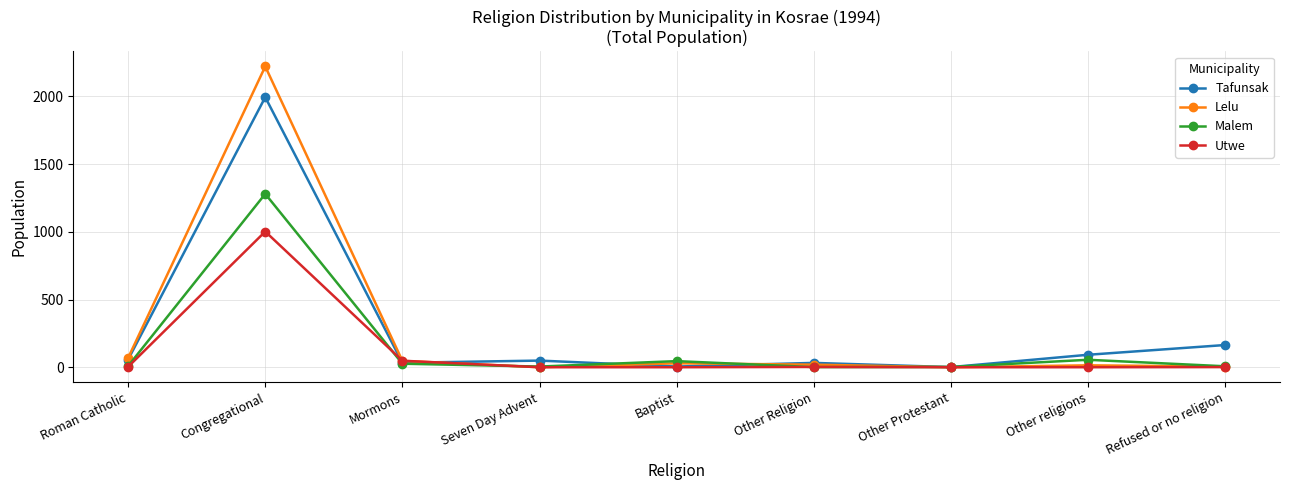

What is the label of the 6th point from the left?

Other Religion